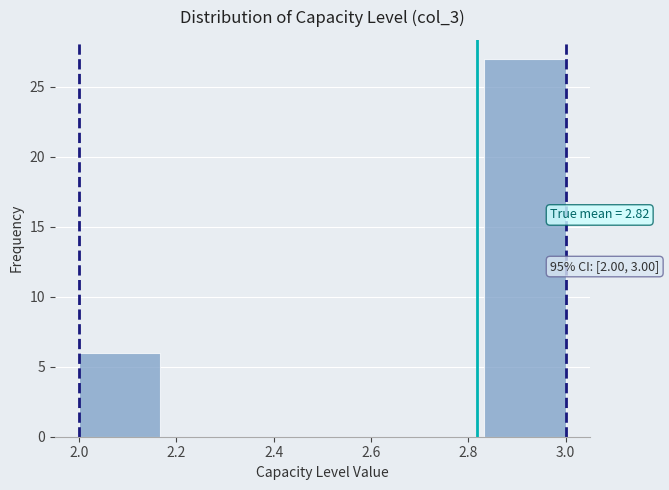

Which range on the x-axis has the tallest bar?

2.84 to 3.00